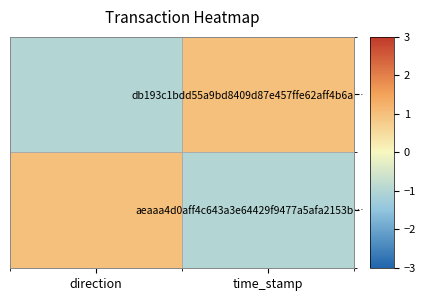

Reading left to right, what are all the values shown in this chart?

db193c1bdd55a9bd8409d87e457ffe62aff4b6a…: direction=-1	time_stamp=1
aeaaa4d0aff4c643a3e64429f9477a5afa2153b…: direction=1	time_stamp=-1